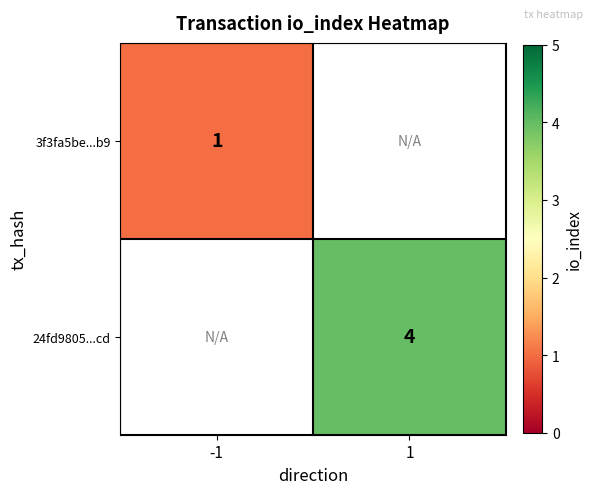

At how many categories does at least one series exceed 2?

1